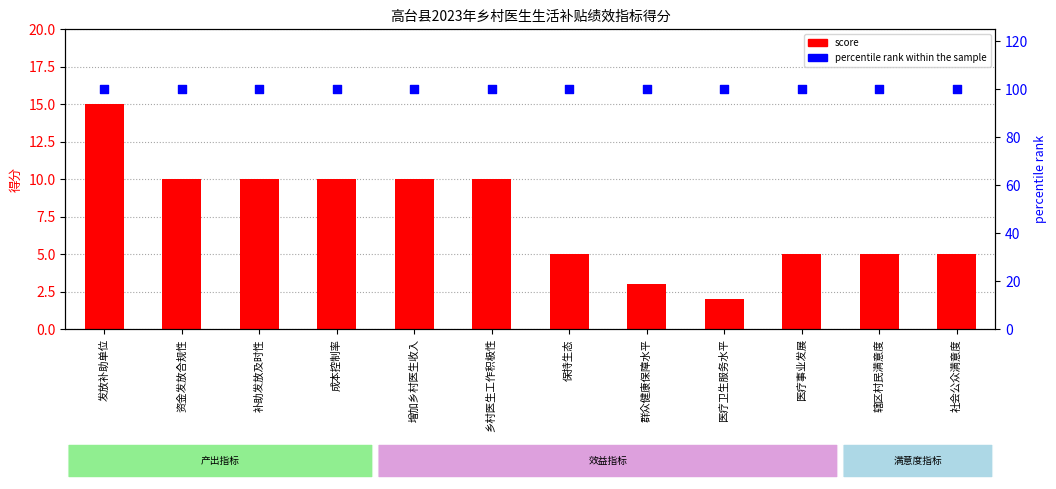

Which series contains the lowest Y value?

score